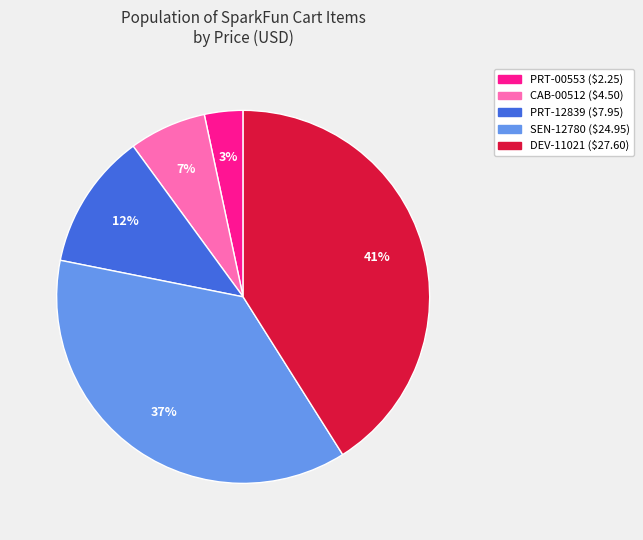

Count the number of slices in the pie.

5